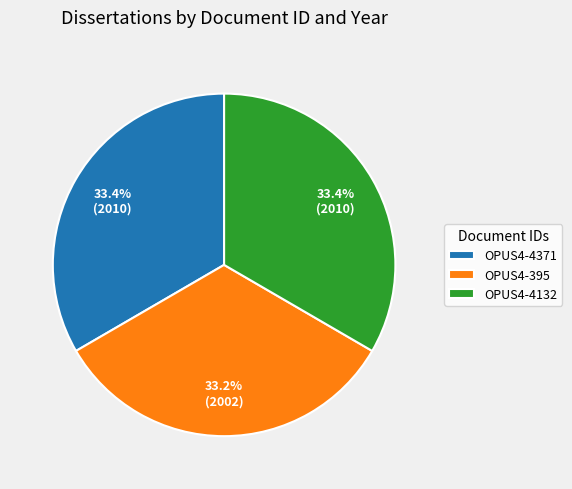

Count the number of slices in the pie.

3